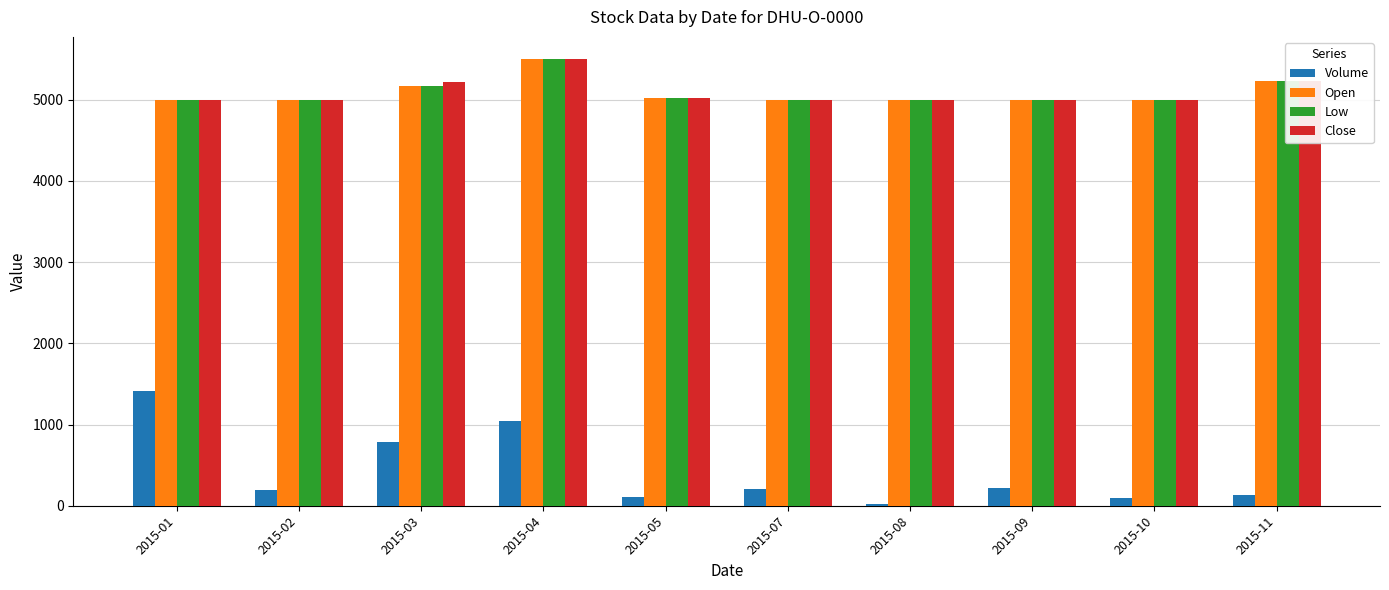

The value of Low at 2015-01 is 8340.6. True or false?

False